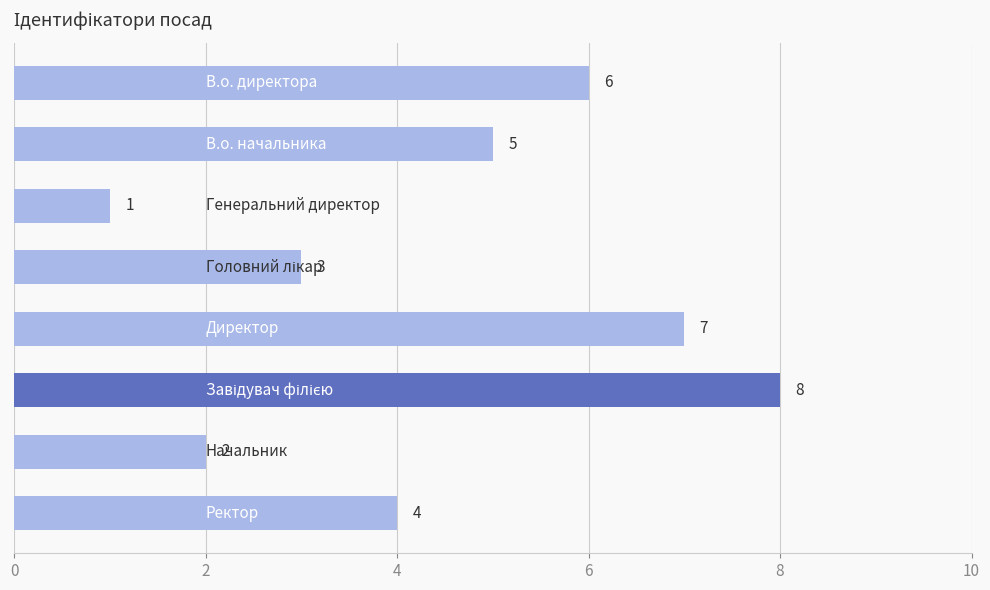

What is the value of the 2nd bar from the top?

5